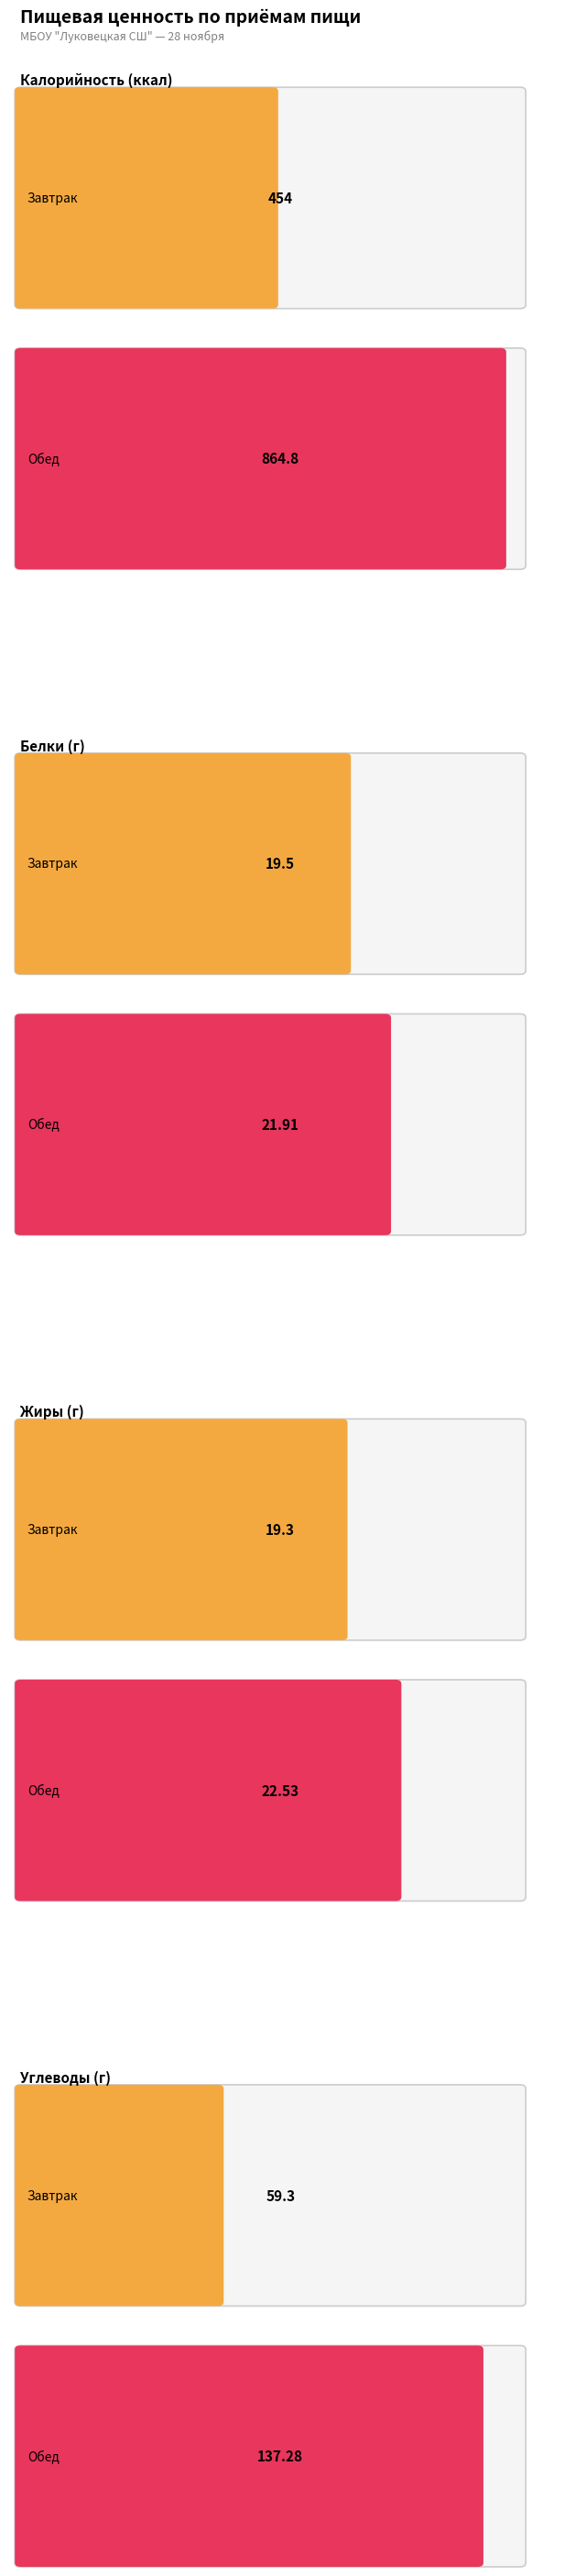

What is the smallest value displayed?

19.3